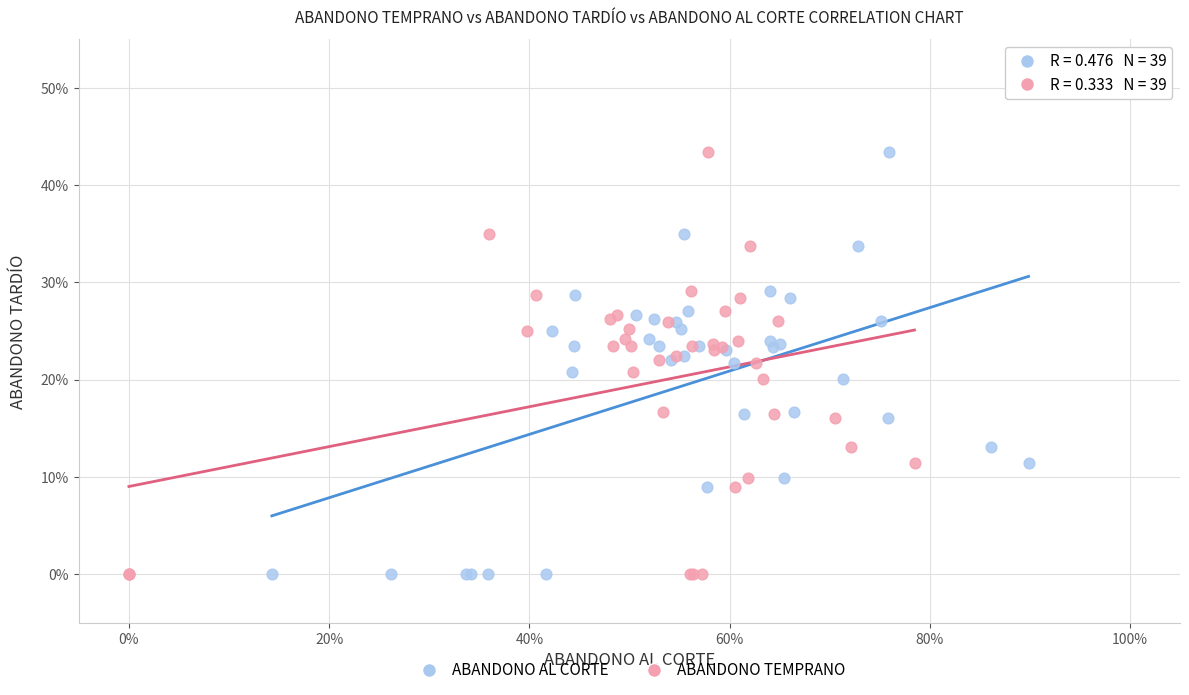

What are all the series names shown in the legend?

ABANDONO AL CORTE, ABANDONO TEMPRANO